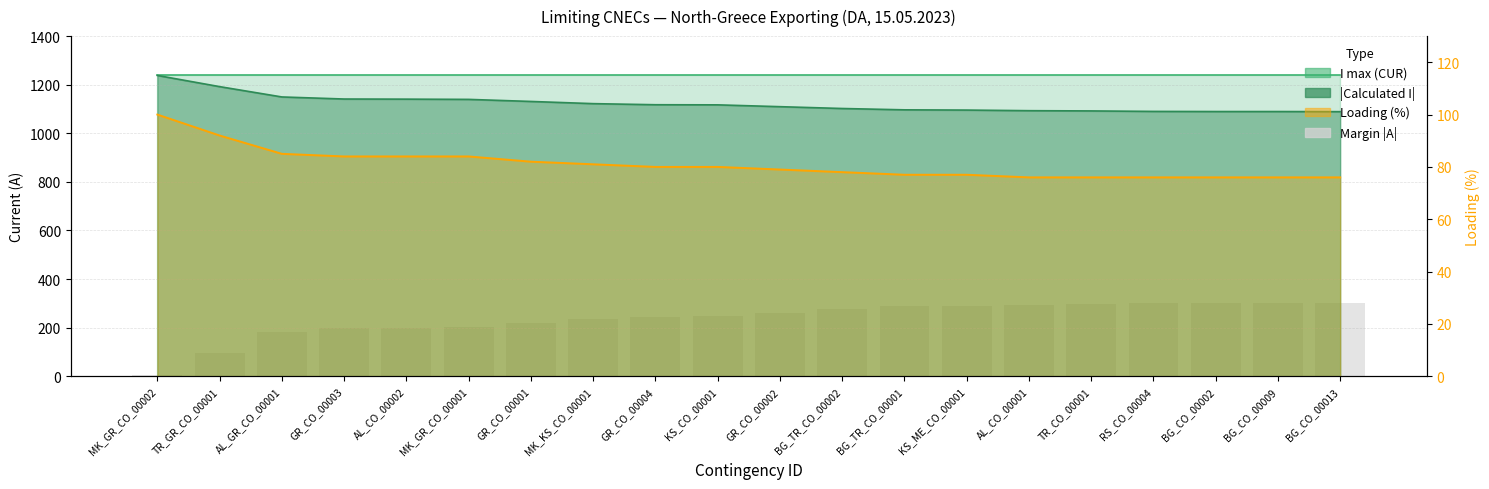

Rank the categories by value from highest to lowest.

BG_CO_00013, BG_CO_00002, BG_CO_00009, RS_CO_00004, TR_CO_00001, AL_CO_00001, KS_ME_CO_00001, BG_TR_CO_00001, BG_TR_CO_00002, GR_CO_00002, KS_CO_00001, GR_CO_00004, MK_KS_CO_00001, GR_CO_00001, MK_GR_CO_00001, AL_CO_00002, GR_CO_00003, AL_GR_CO_00001, TR_GR_CO_00001, MK_GR_CO_00002